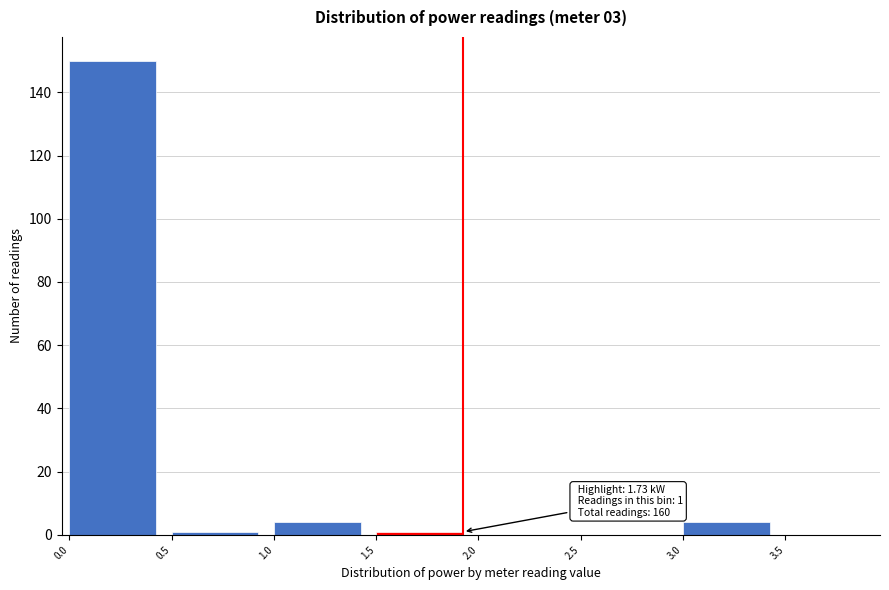

Reading right to left, what are all the values shown in this chart?

3.5=0	3.0=4	2.5=0	2.0=0	1.5=1	1.0=4	0.5=1	0.0=150